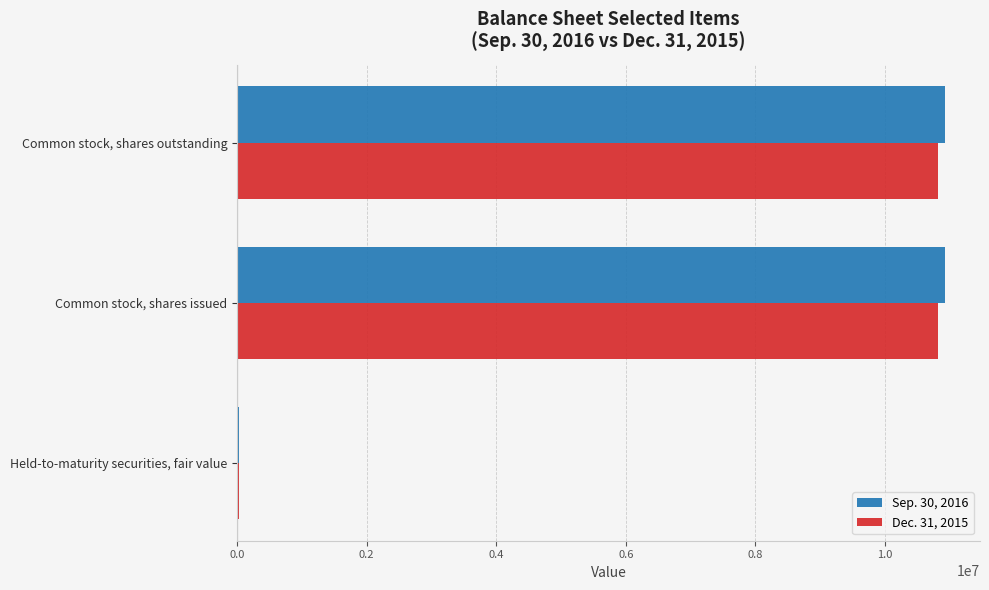

The Dec. 31, 2015 series shows 14503313 at Common stock, shares outstanding. True or false?

False